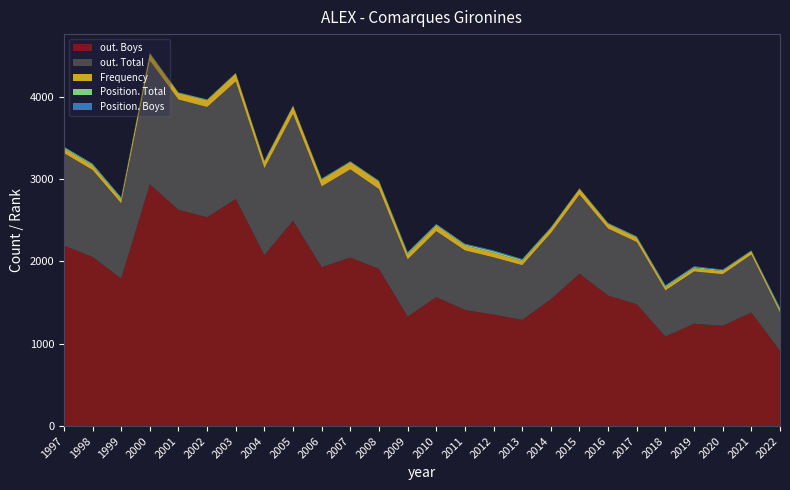

Reading left to right, extract all data points from this chart.

Frequency: 58	54	47	85	77	81	98	77	97	81	88	89	61	70	60	55	49	58	71	57	52	37	40	39	42	27
Position. Total: 14	15	18	7	7	8	4	12	5	10	7	9	18	12	14	19	18	10	4	8	10	17	14	11	6	23
Position. Boys: 7	10	9	4	3	4	3	6	3	6	4	5	10	7	8	11	9	5	3	5	7	10	10	7	4	13
out. Total: 1124	1056	915	1501	1340	1338	1427	1055	1297	981	1071	970	695	801	723	696	664	802	961	813	756	560	635	626	704	464
out. Boys: 2191	2054	1790	2936	2625	2536	2757	2076	2492	1929	2046	1908	1329	1565	1410	1353	1289	1540	1849	1584	1479	1087	1242	1218	1378	914